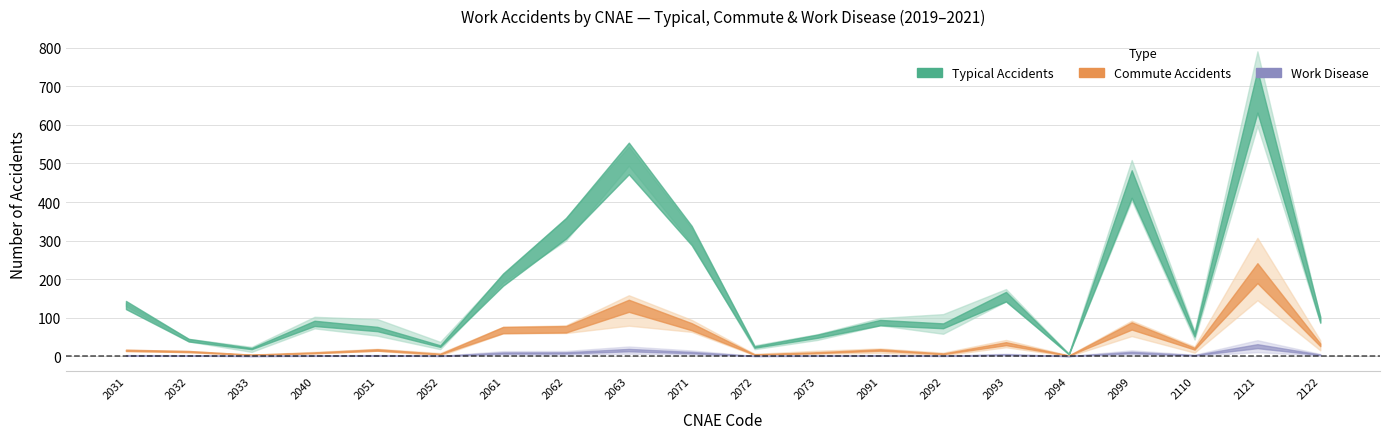

At which category is the sum across all series the highest?

2121